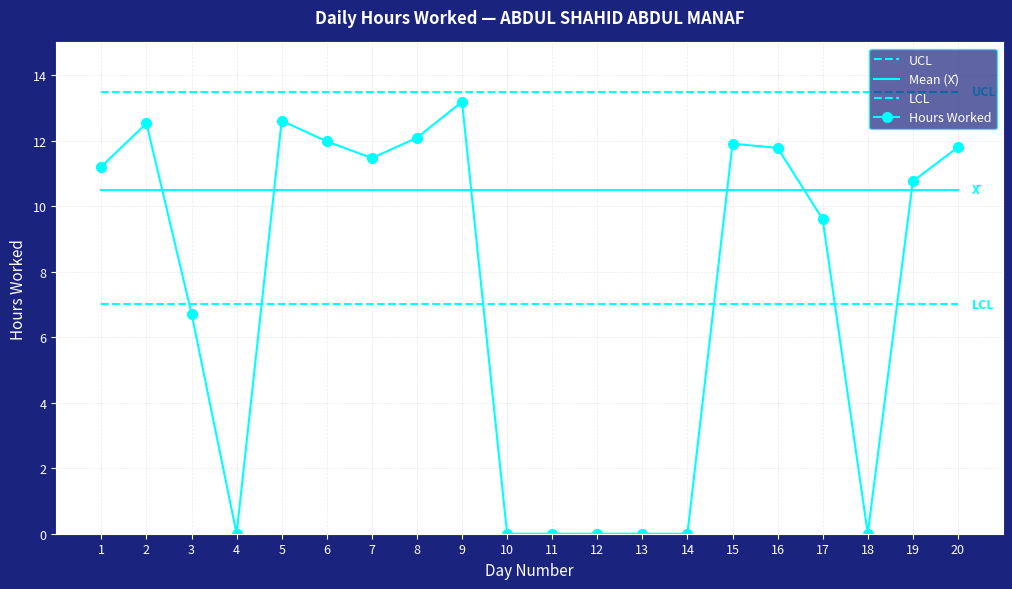

Reading left to right, extract all data points from this chart.

UCL: 1=13.5	2=13.5	3=13.5	4=13.5	5=13.5	6=13.5	7=13.5	8=13.5	9=13.5	10=13.5	11=13.5	12=13.5	13=13.5	14=13.5	15=13.5	16=13.5	17=13.5	18=13.5	19=13.5	20=13.5
Mean (X̄): 1=10.5	2=10.5	3=10.5	4=10.5	5=10.5	6=10.5	7=10.5	8=10.5	9=10.5	10=10.5	11=10.5	12=10.5	13=10.5	14=10.5	15=10.5	16=10.5	17=10.5	18=10.5	19=10.5	20=10.5
LCL: 1=7.0	2=7.0	3=7.0	4=7.0	5=7.0	6=7.0	7=7.0	8=7.0	9=7.0	10=7.0	11=7.0	12=7.0	13=7.0	14=7.0	15=7.0	16=7.0	17=7.0	18=7.0	19=7.0	20=7.0
Hours Worked: 1=11.2	2=12.5	3=6.7	4=0.0	5=12.6	6=12.0	7=11.5	8=12.1	9=13.2	10=0.0	11=0.0	12=0.0	13=0.0	14=0.0	15=11.9	16=11.8	17=9.6	18=0.0	19=10.8	20=11.8